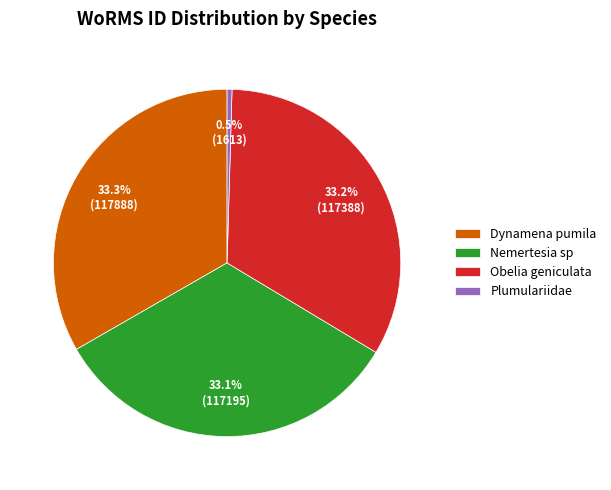

Does Nemertesia sp represent more than half of the total?

No